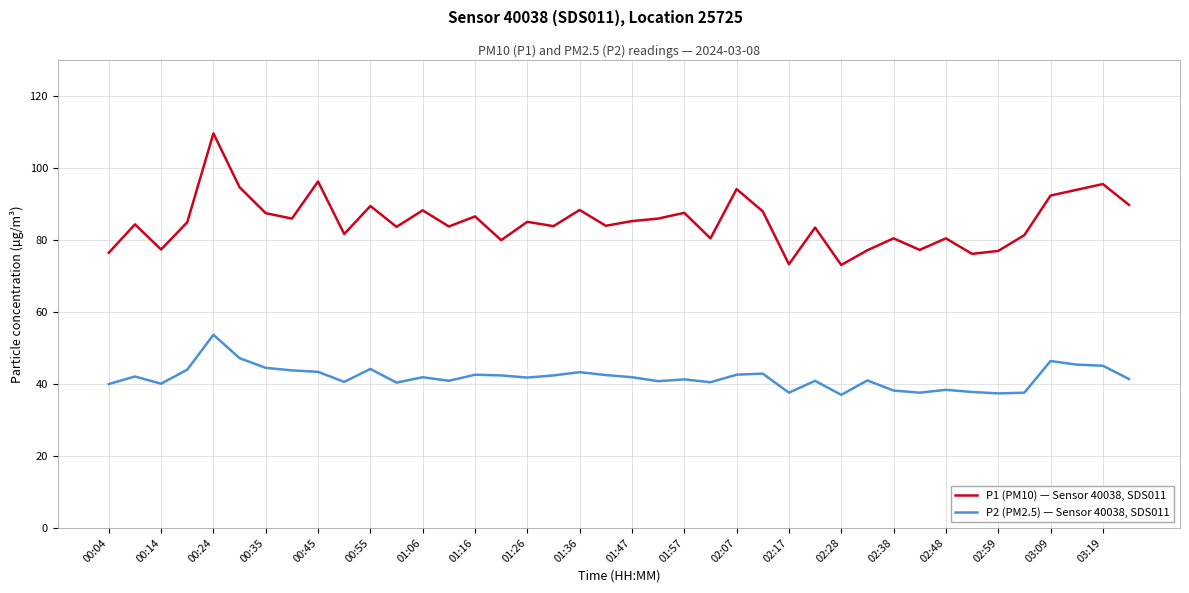

True or false: P1 (PM10) — Sensor 40038, SDS011 and P2 (PM2.5) — Sensor 40038, SDS011 intersect in this chart.

False